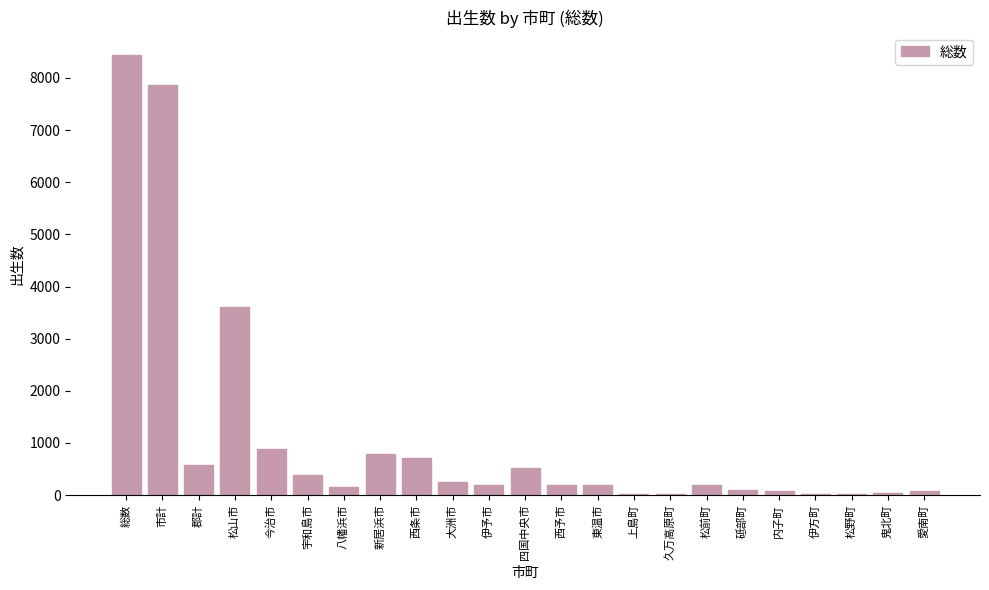

Which category has the highest value across all series?

総数